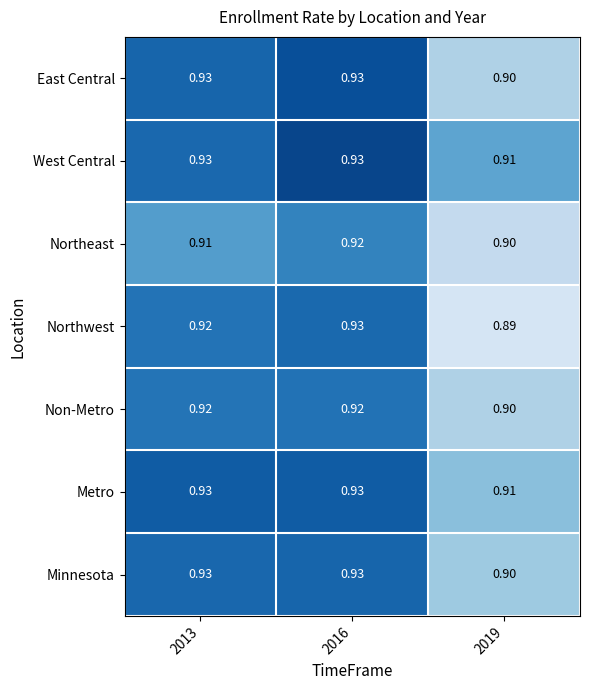

Between 2016 and 2019, which series saw the biggest shift?

Northwest